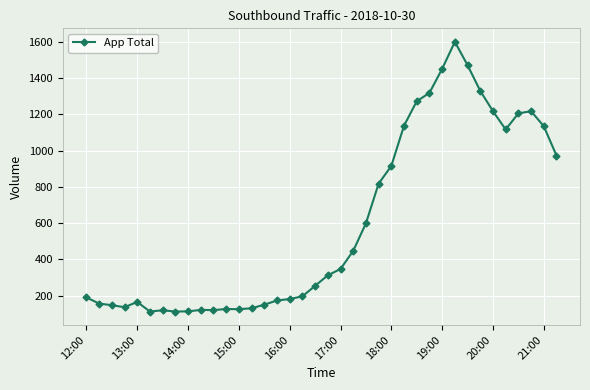

True or false: there are more than 1 points higher than both neighbors.

True